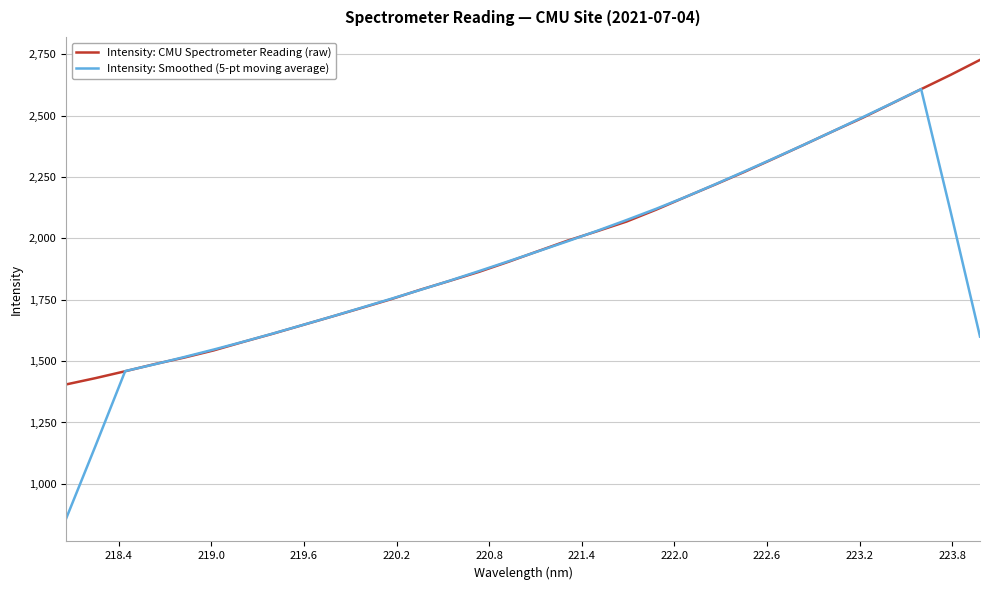

List the series in order of their peak value, lowest first.

Intensity: Smoothed (5-pt moving average), Intensity: CMU Spectrometer Reading (raw)